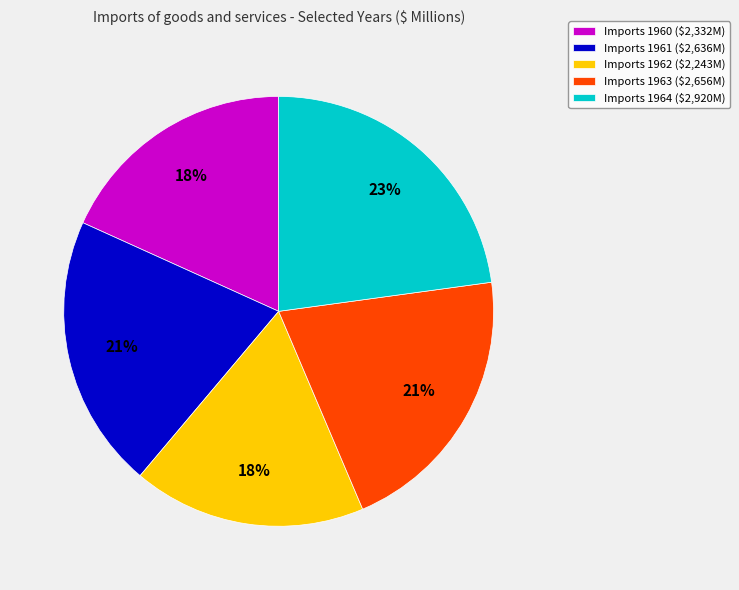

Count the number of slices in the pie.

5